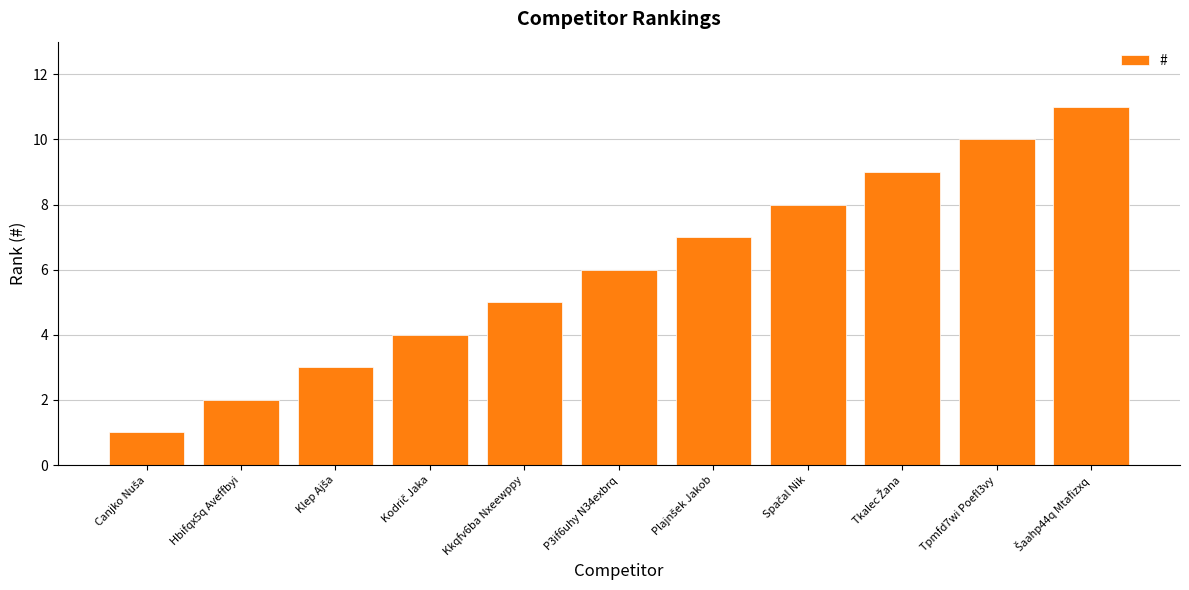

Reading left to right, extract all data points from this chart.

1	2	3	4	5	6	7	8	9	10	11